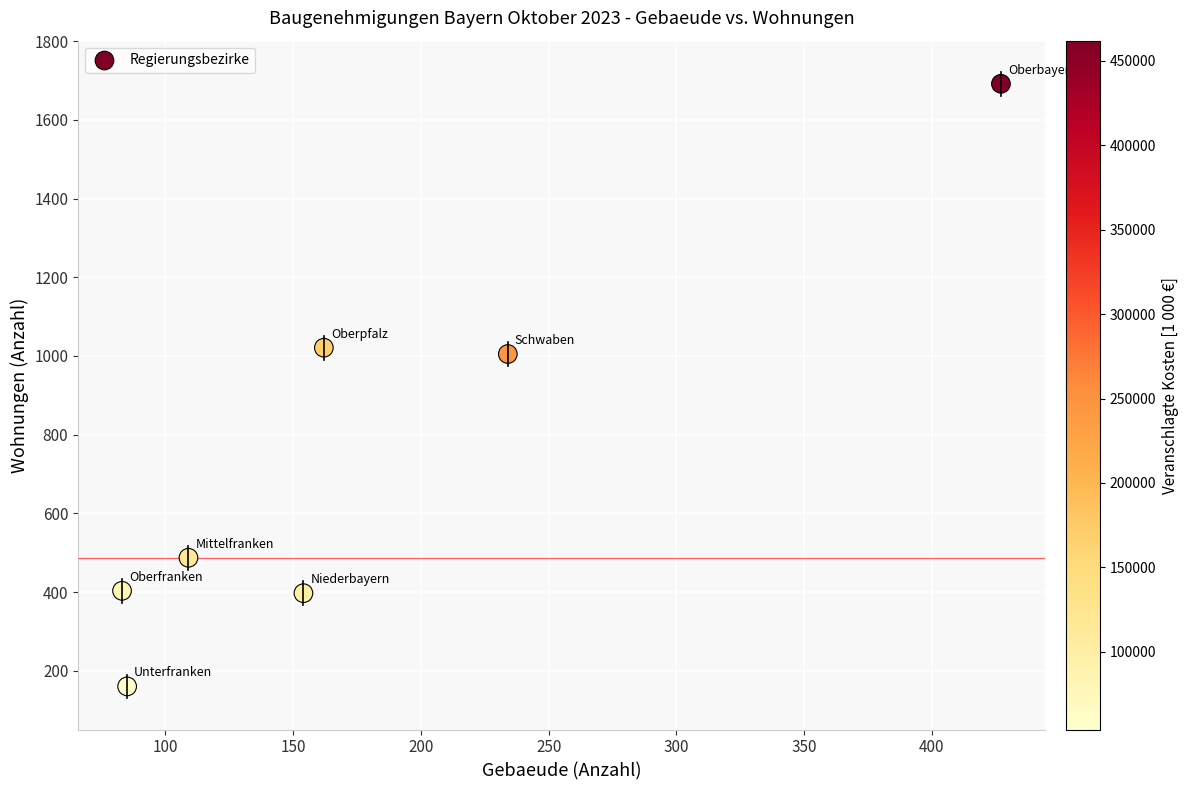

What is the average Y value?

738